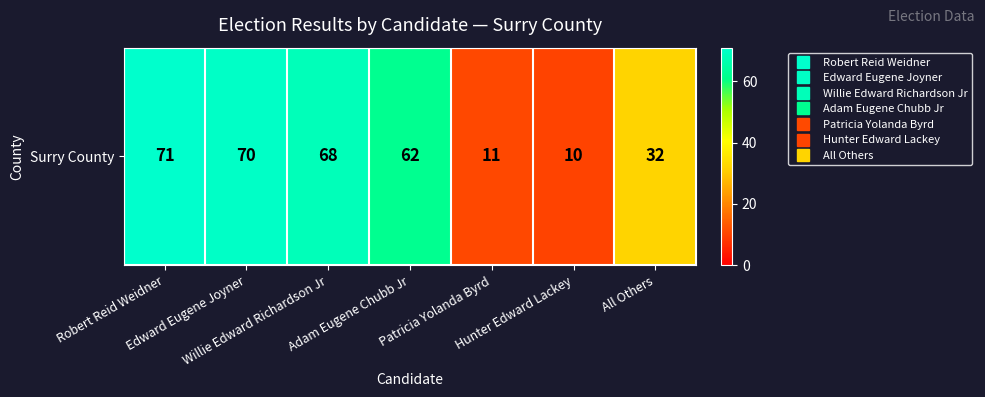

How many series are shown in this chart?

1